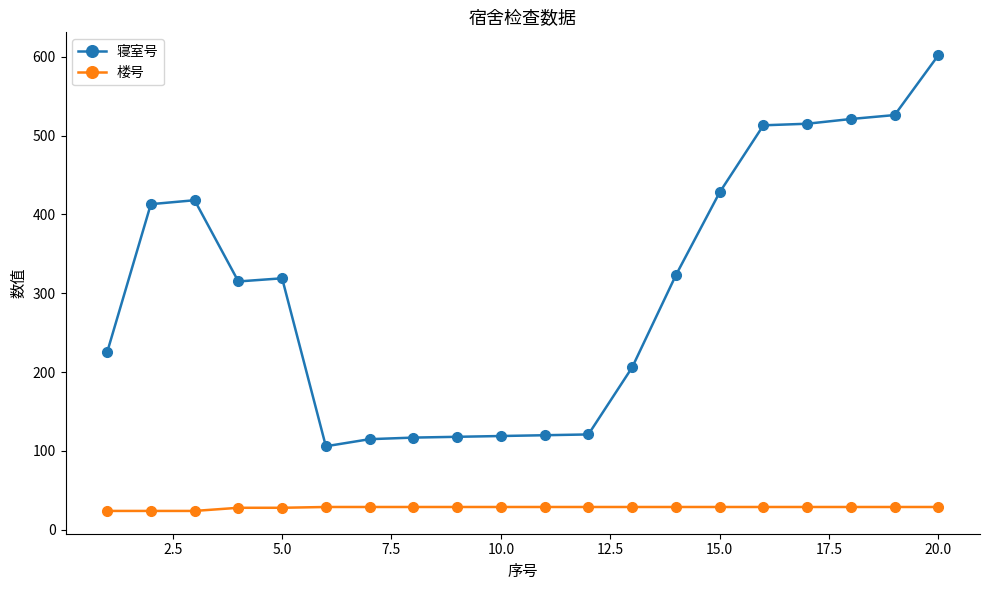

What is the minimum value shown in the chart?

24